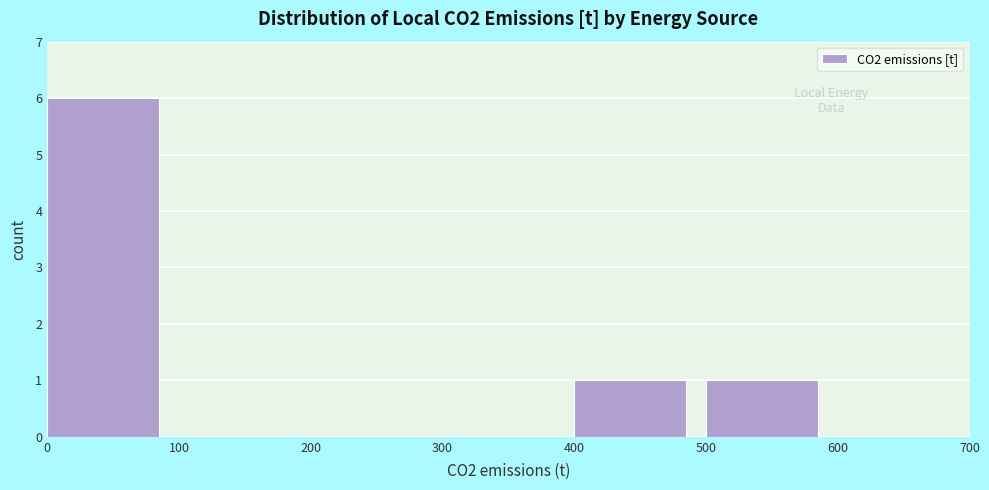

Reading left to right, transcribe this chart: for each bar, give the range it covers on the x-axis and its height. The values are not printed on the chart, so give them approximately, as read against the axis.

0 to 100: 6
100 to 200: 0
200 to 300: 0
300 to 400: 0
400 to 500: 1
500 to 600: 1
600 to 700: 0